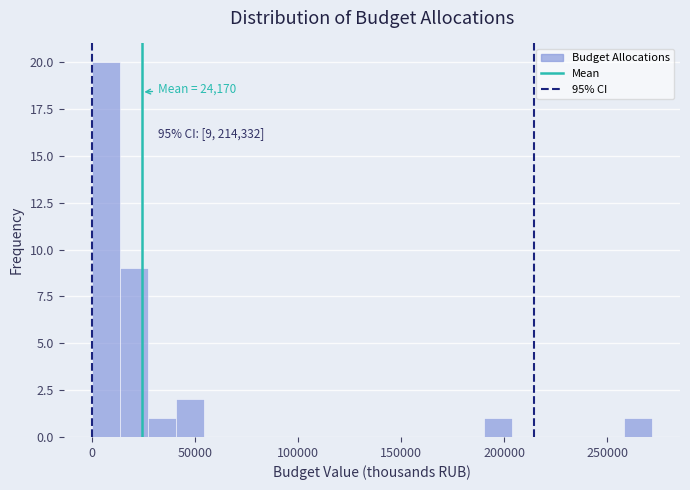

Read against the x-axis, roughly where is the centre of the tallest bar?

5000